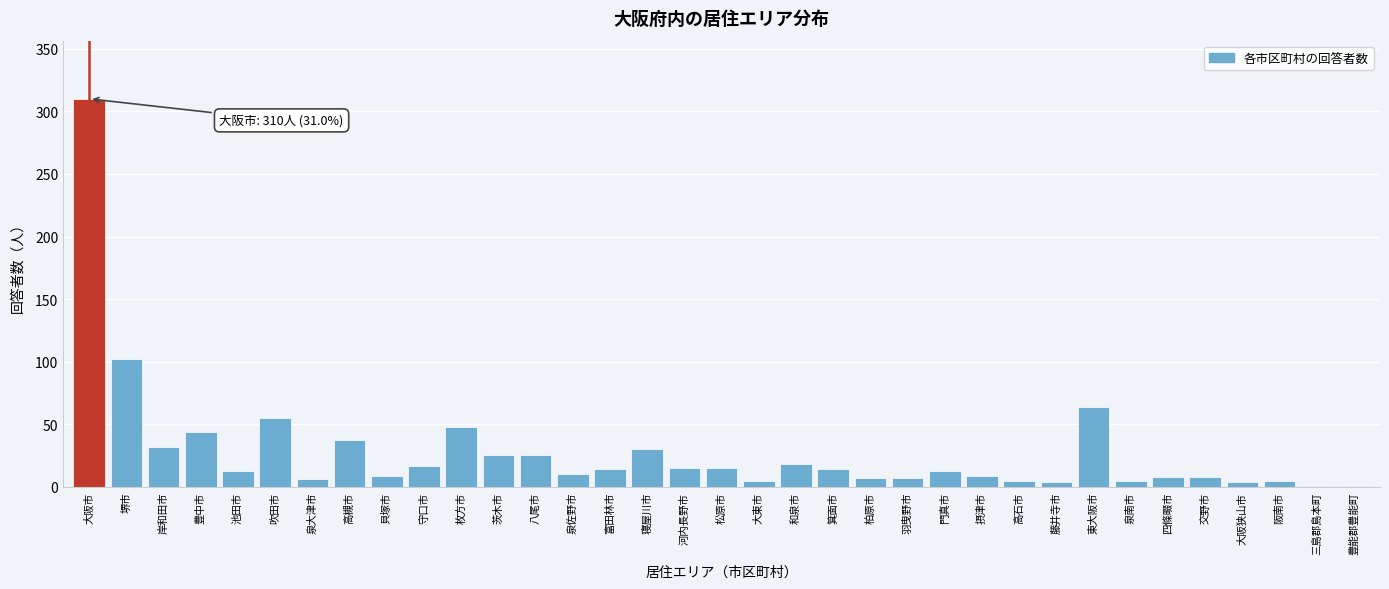

Between 吹田市 and 豊能郡豊能町, which is larger?

吹田市